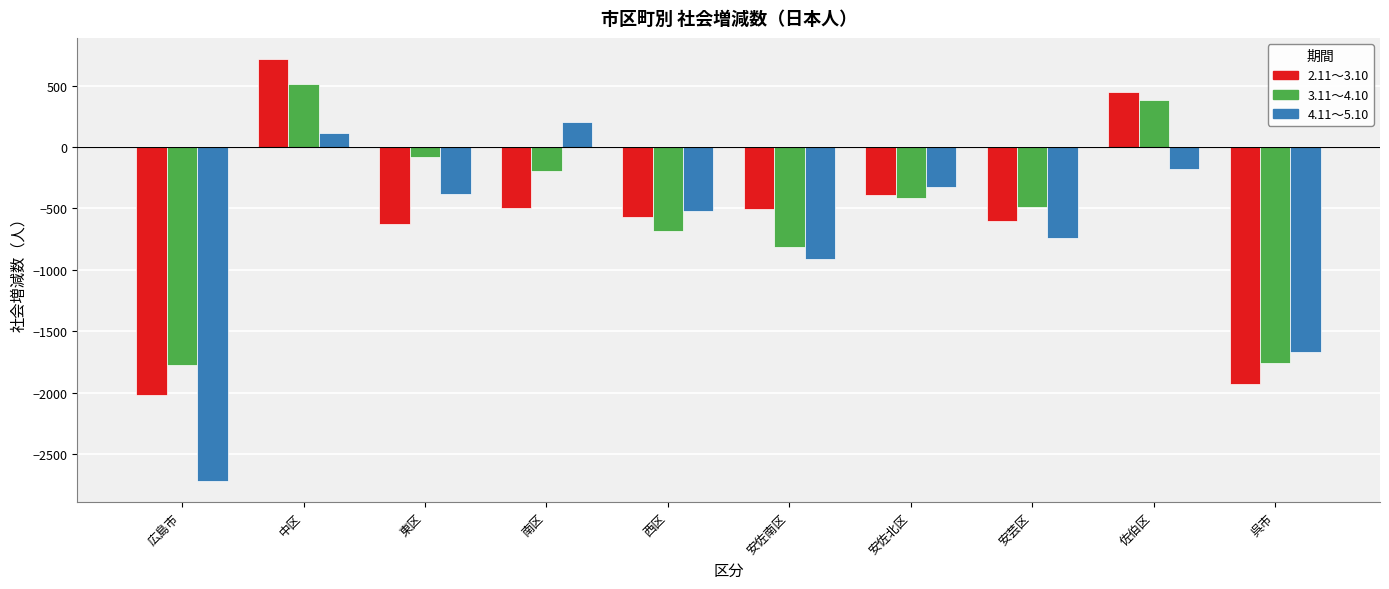

What is the approximate value of 4.11～5.10 at 東区, to the nearest 50?

-400